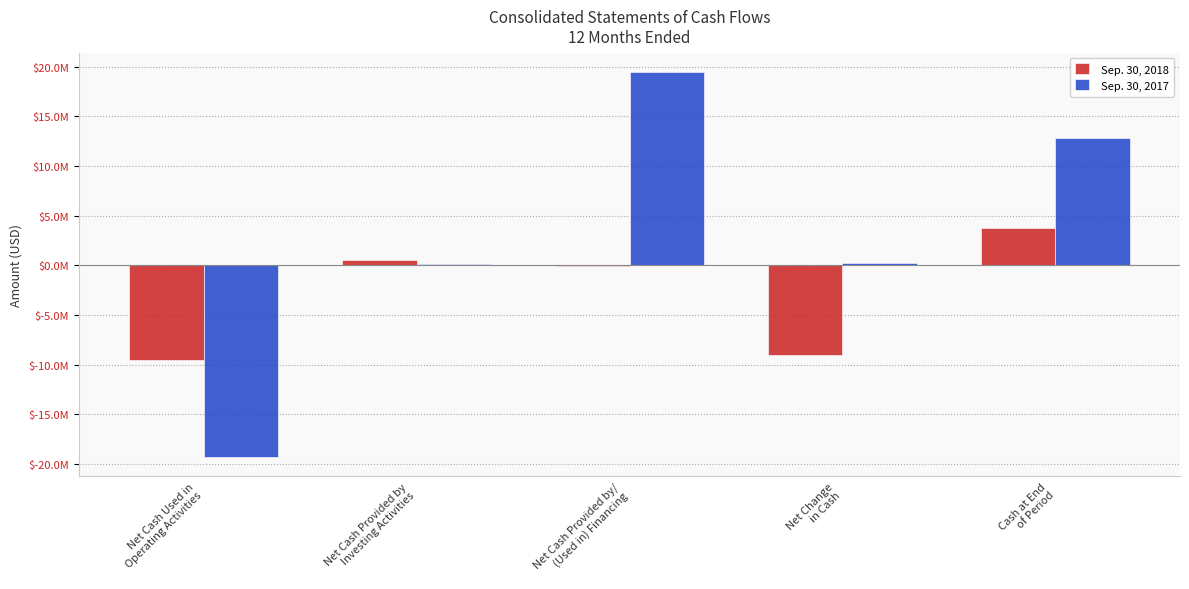

Are the bars horizontal?

No